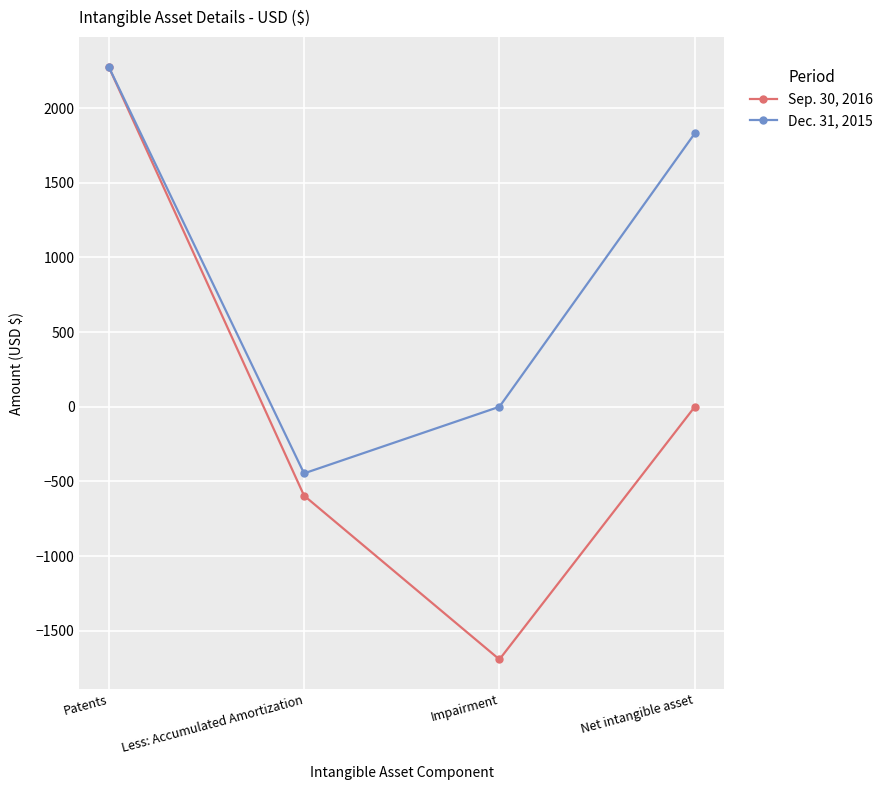

Which category has the highest value in the Sep. 30, 2016 series?

Patents